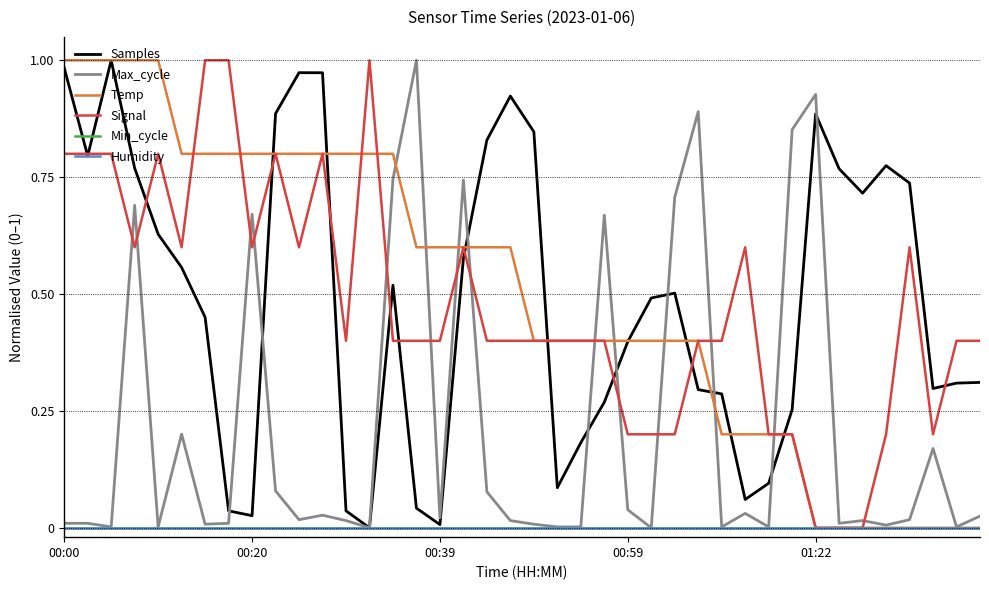

In Signal, how many points are higher than both neighbors (excluding endpoints)?

7